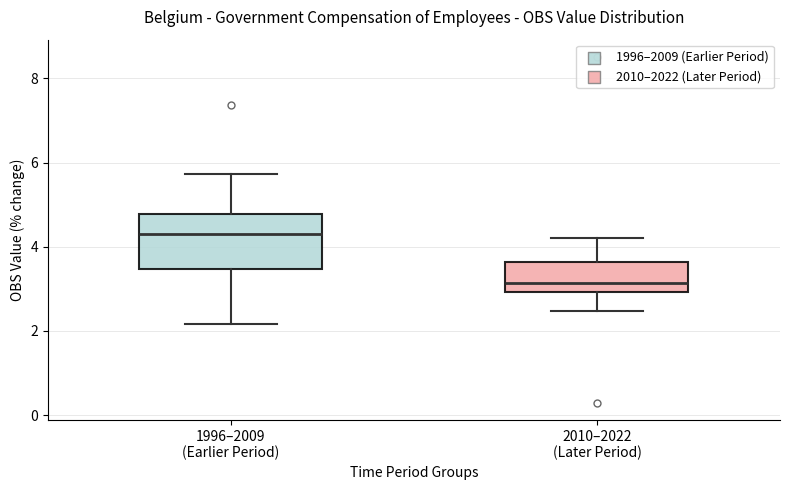

Which box has the lowest median line?

2010–2022 (Later Period)